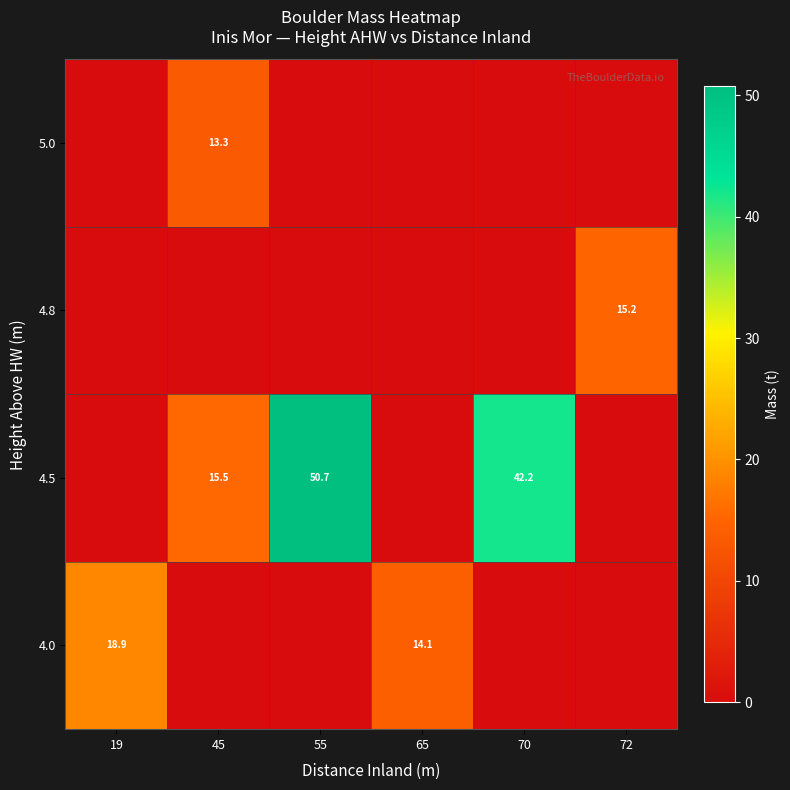

What is the spread (max minus min) of values at 72?

15.2